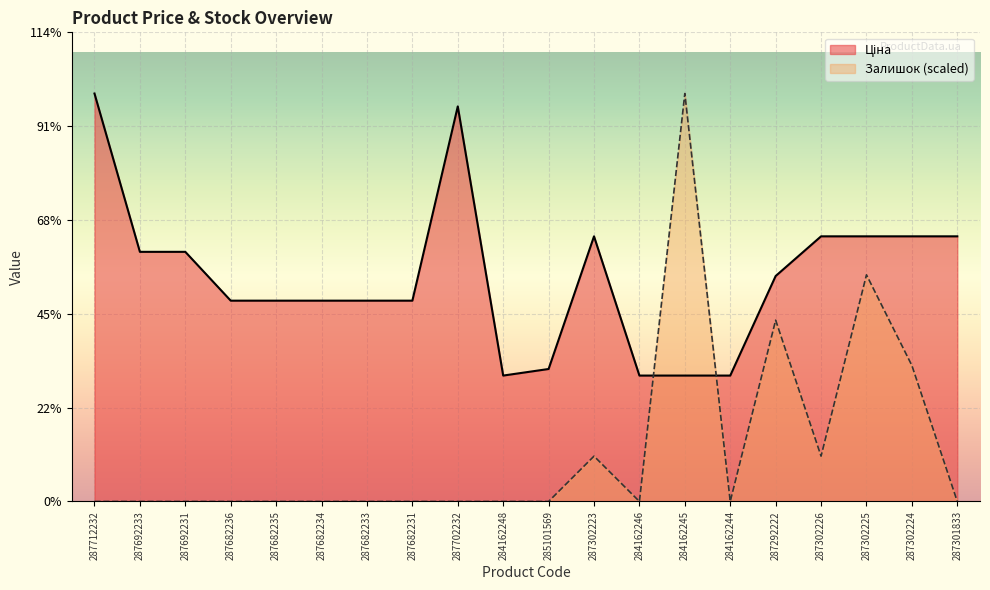

True or false: Ціна and Залишок intersect in this chart.

True